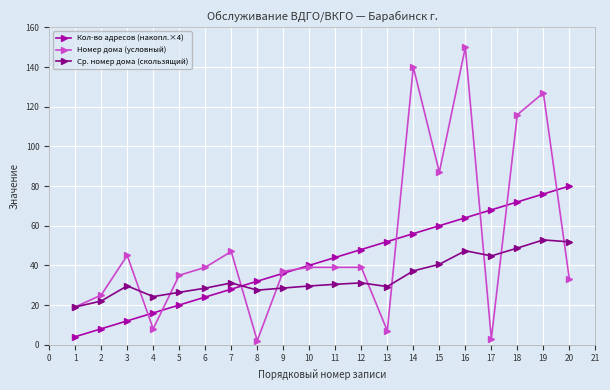

Which series has the largest range (max minus min)?

Номер дома (условный)